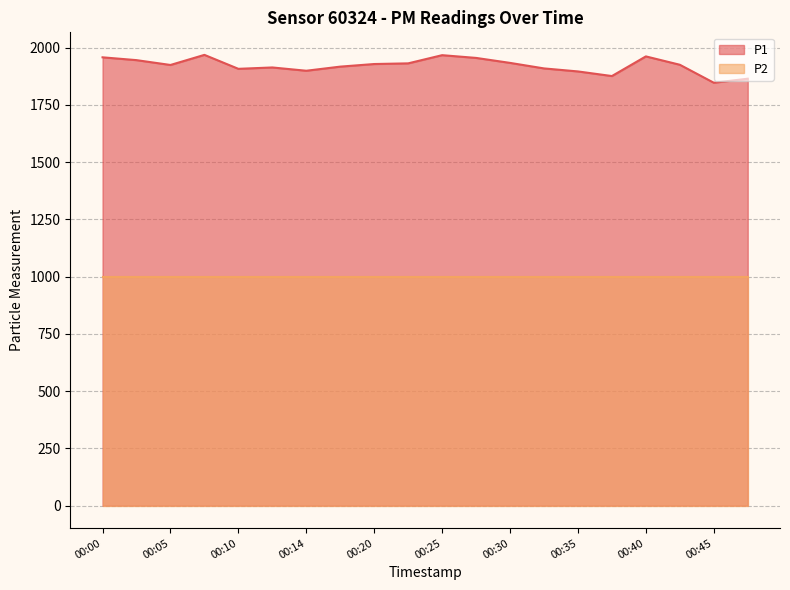

What is the difference between the values at 00:17 and 00:22?

14.2